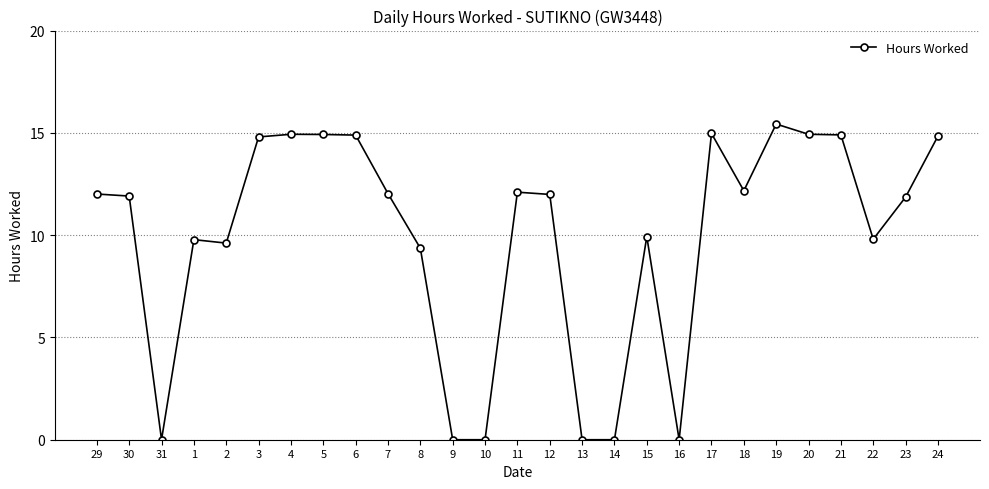

At which label does the data first exceed 11?

29